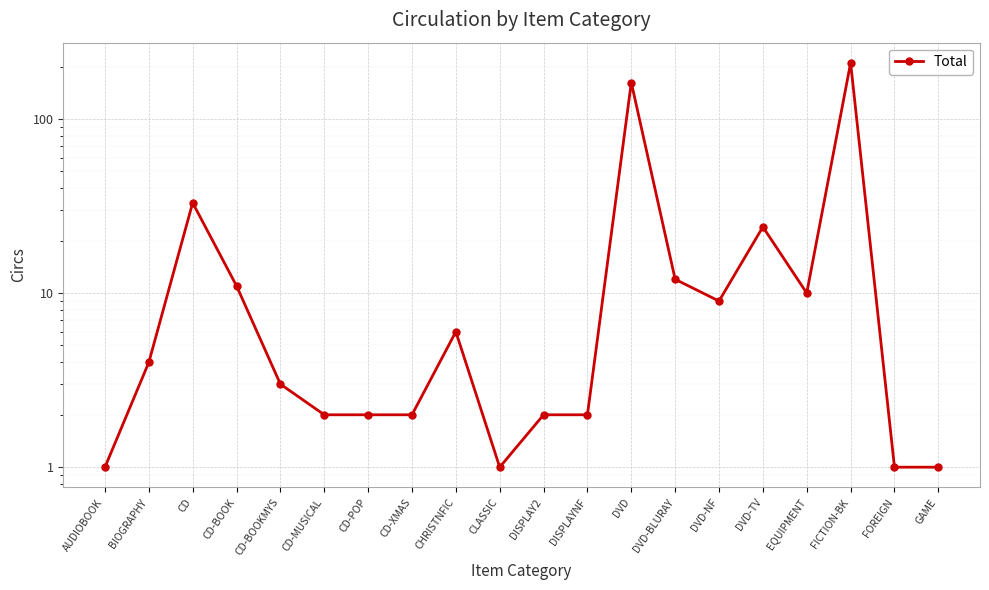

What is the difference between the second highest and minimum values?

161